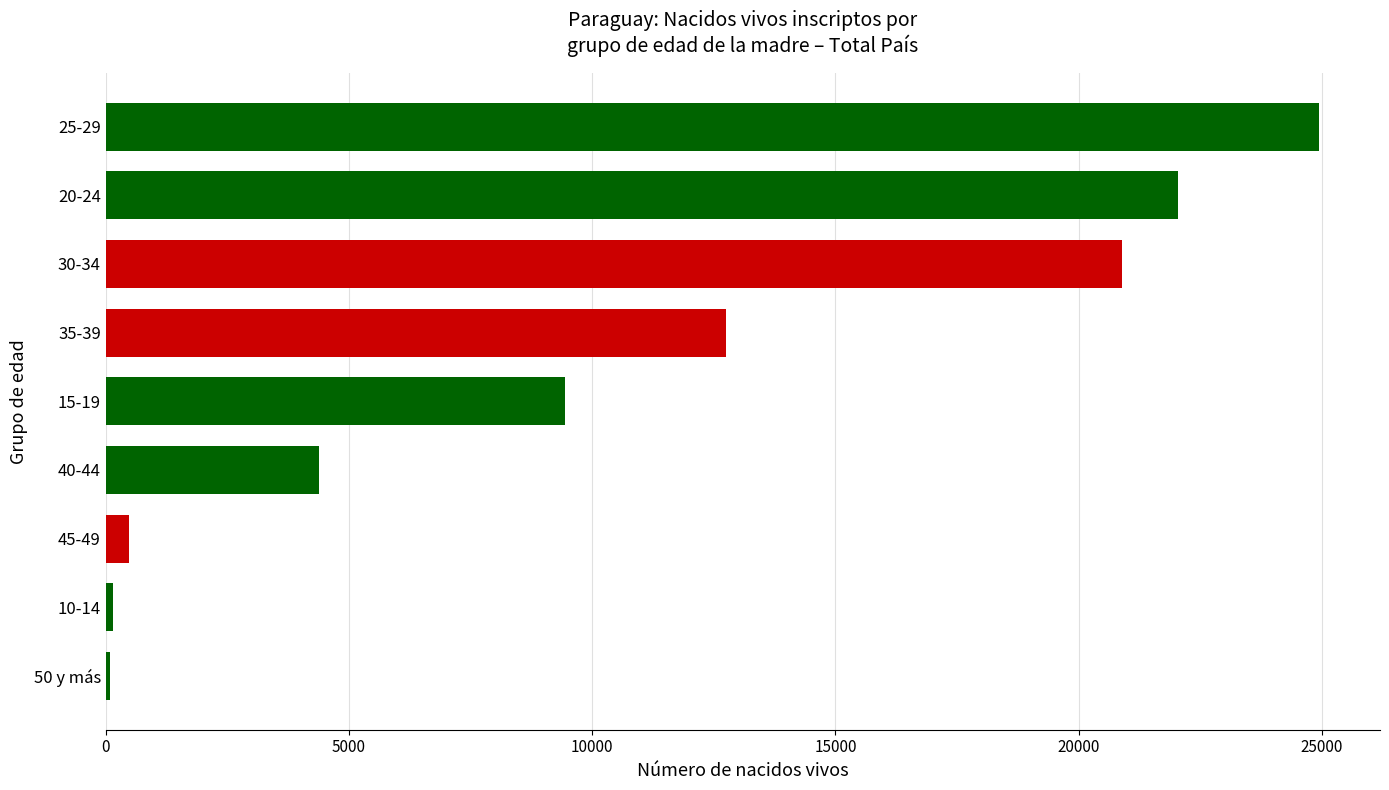

What is the greatest value displayed?

24947